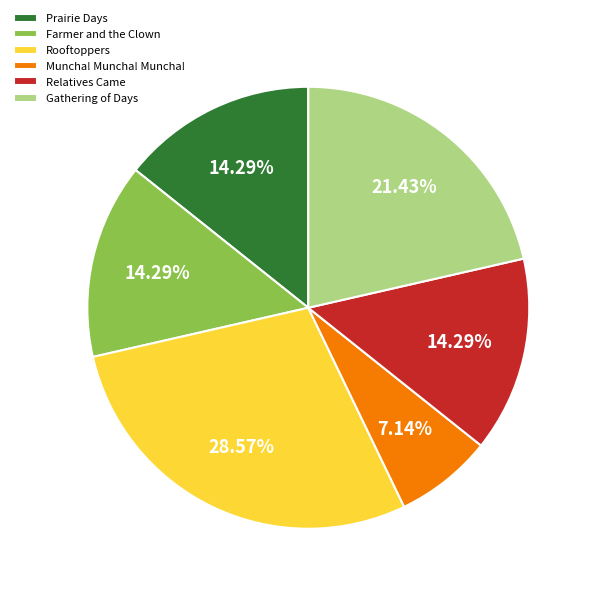

Do Relatives Came and Farmer and the Clown together represent more than half of the pie?

No